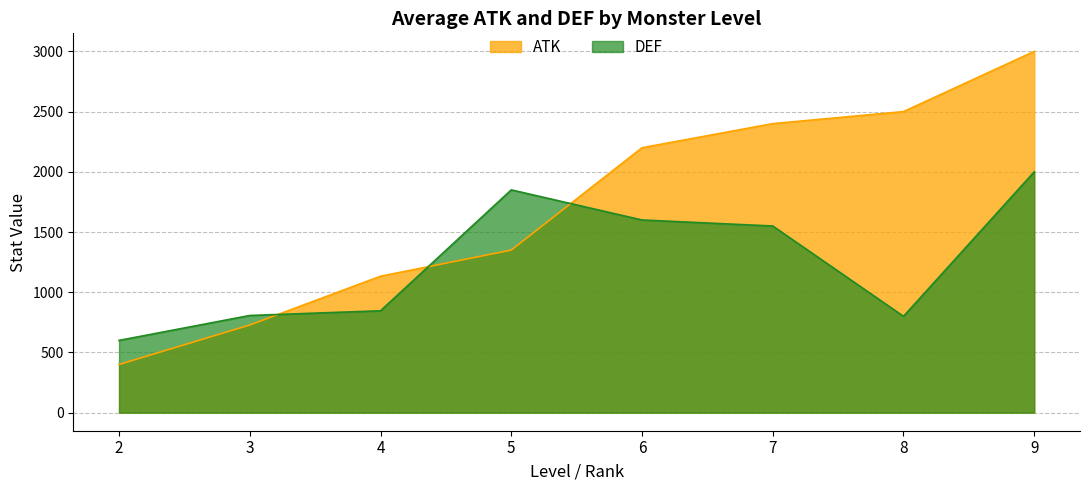

The chart shows a value of 2500 at 8. True or false?

True